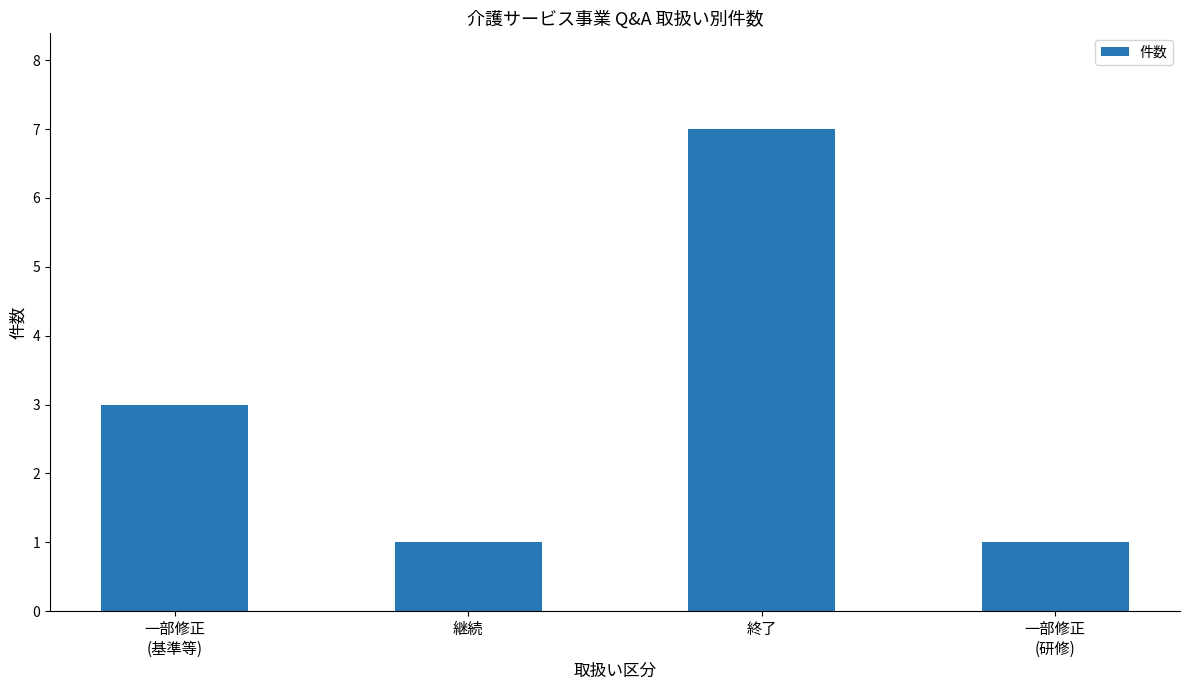

Where is the data nearest to the value 4?

一部修正
(基準等)